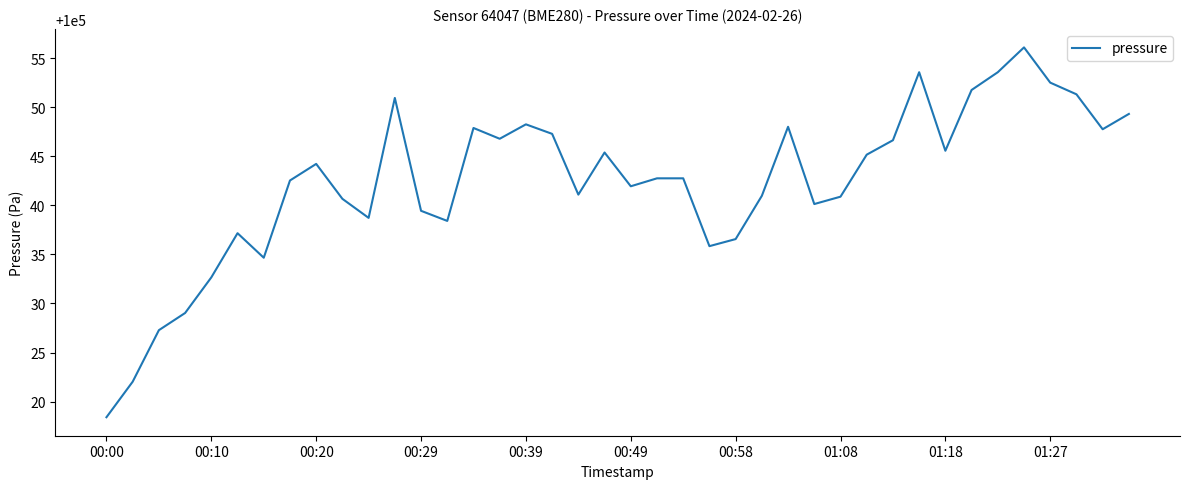

What is the smallest value displayed?

100018.4